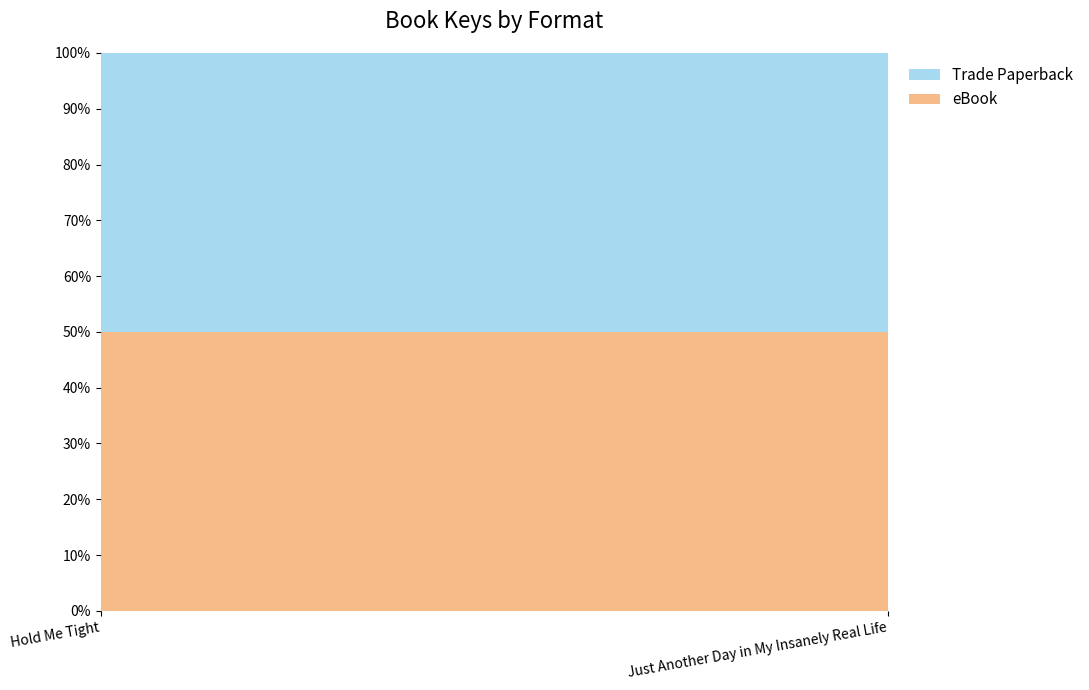

What is the label of the 2nd point from the left?

Just Another Day in My Insanely Real Life